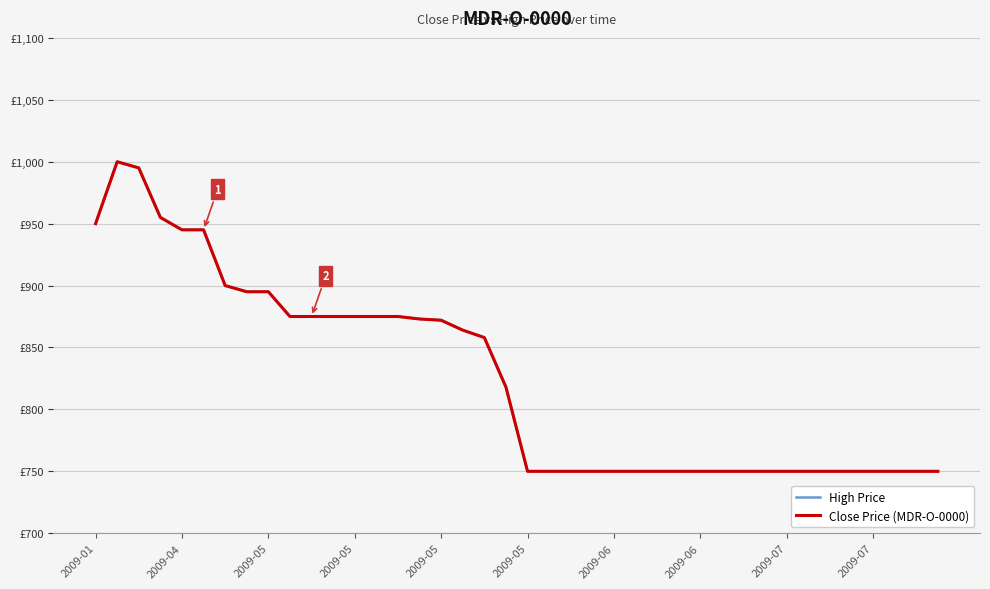

What is the average value of the Close Price (MDR-O-0000) series?

825